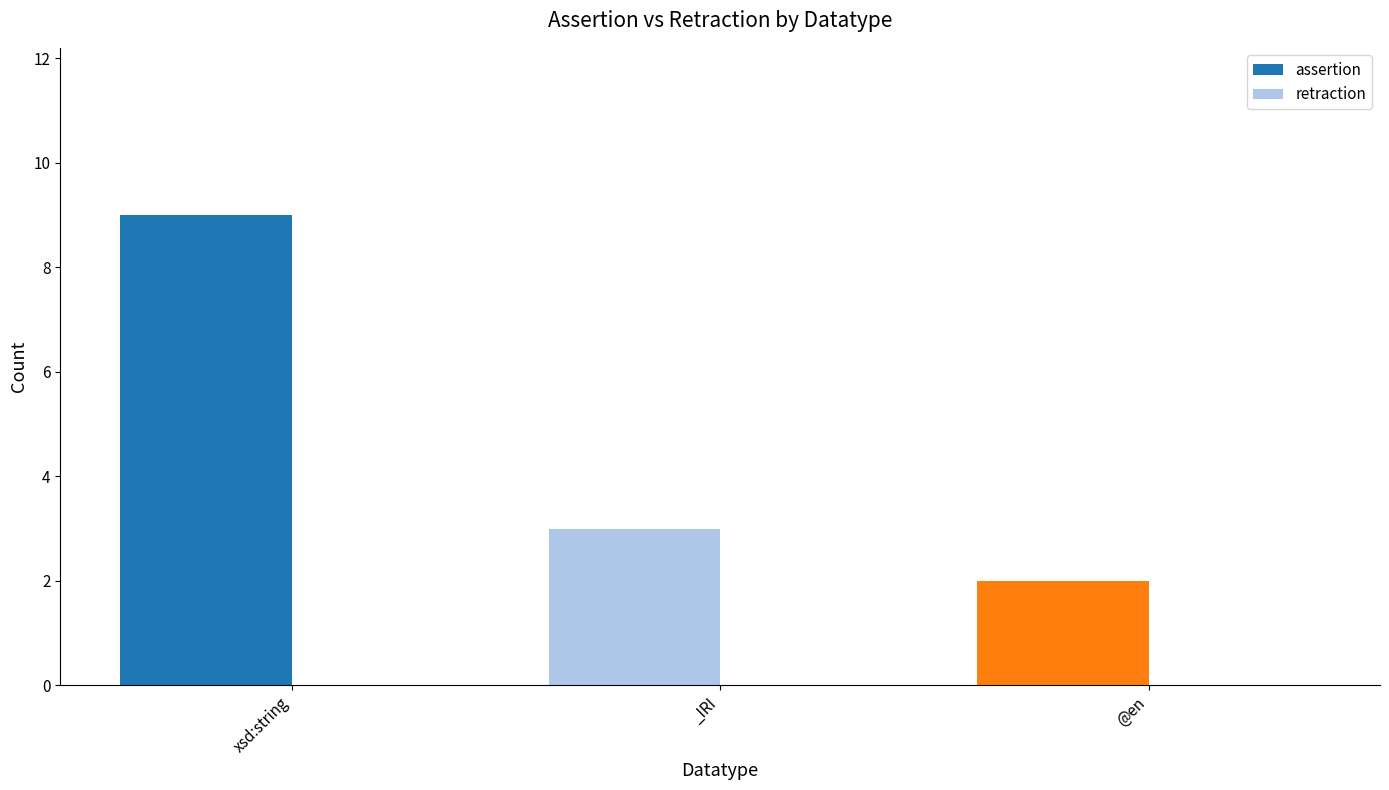

Reading left to right, list all the values displayed in this chart.

xsd:string=9	_IRI=3	@en=2